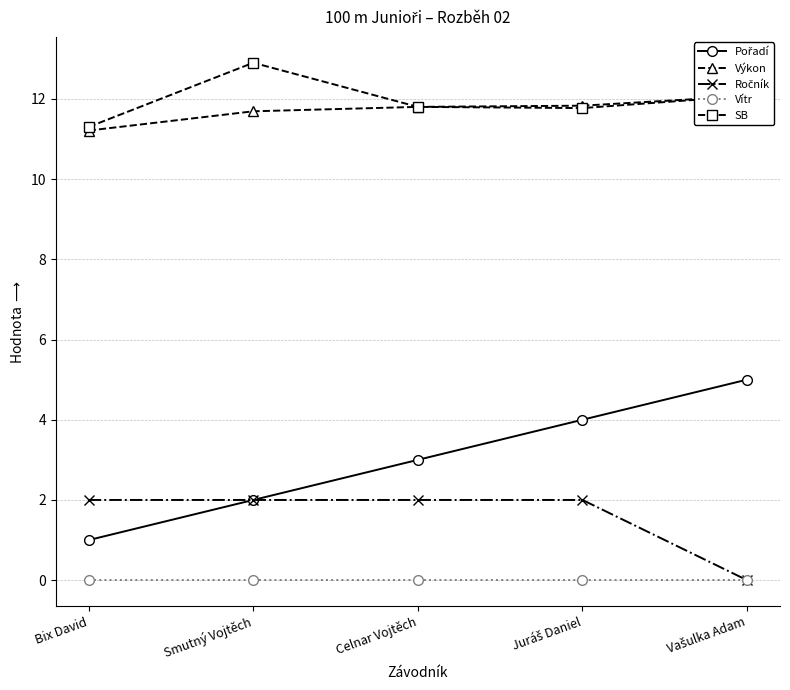

True or false: Pořadí has a value of 0.2 at Bix David.

False